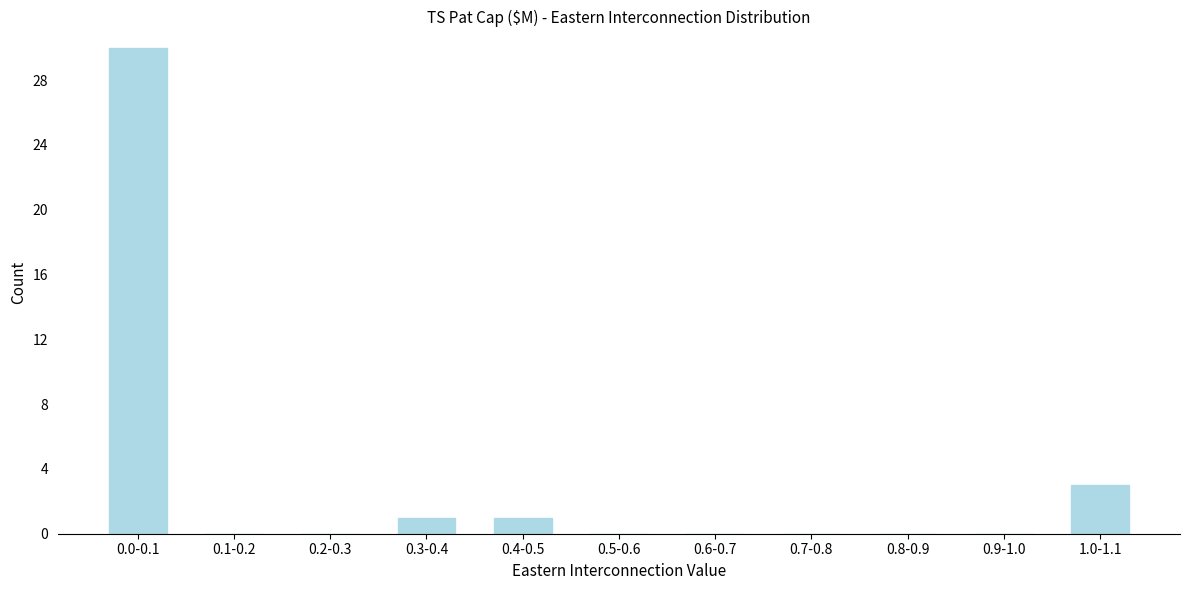

Reading left to right, extract all data points from this chart.

0.0-0.1=30	0.1-0.2=0	0.2-0.3=0	0.3-0.4=1	0.4-0.5=1	0.5-0.6=0	0.6-0.7=0	0.7-0.8=0	0.8-0.9=0	0.9-1.0=0	1.0-1.1=3